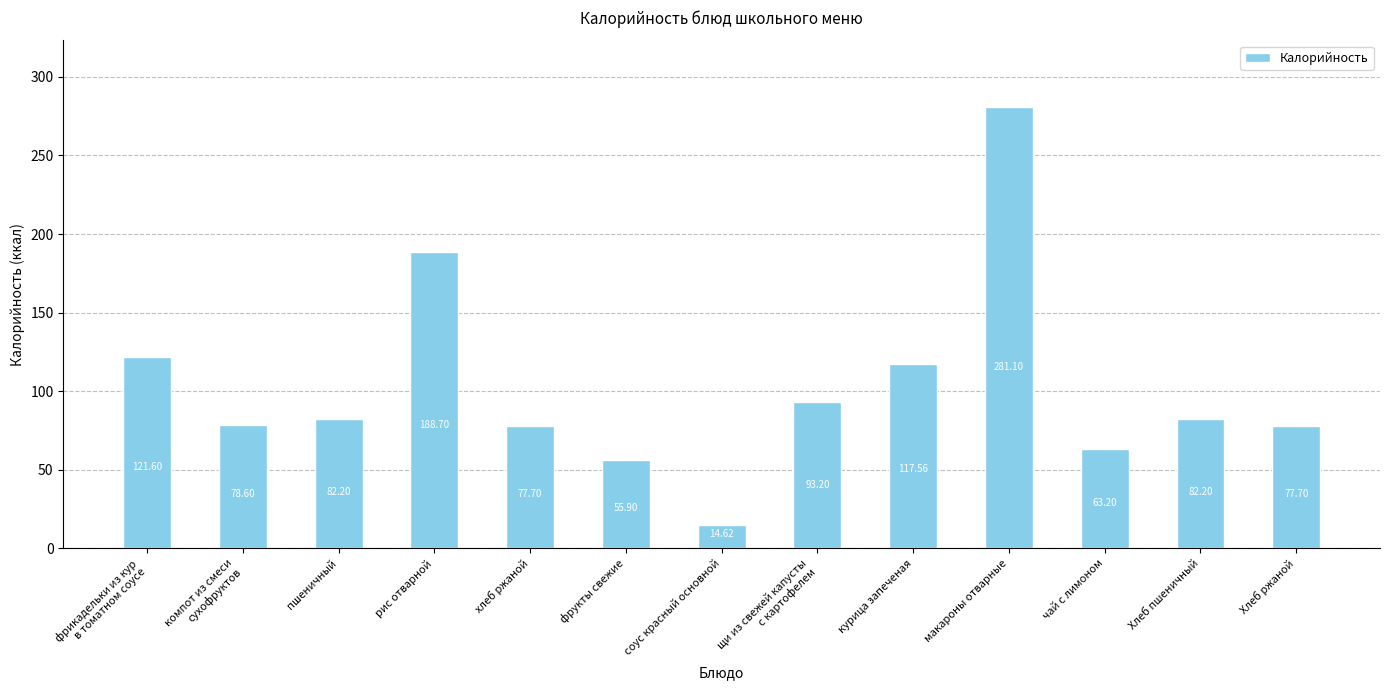

Which category has the lowest value across all series?

соус красный основной